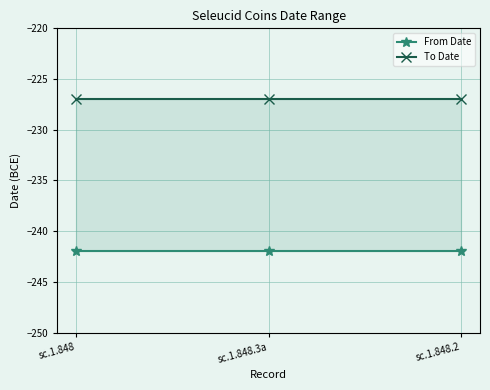

At how many categories does at least one series exceed -237?

3